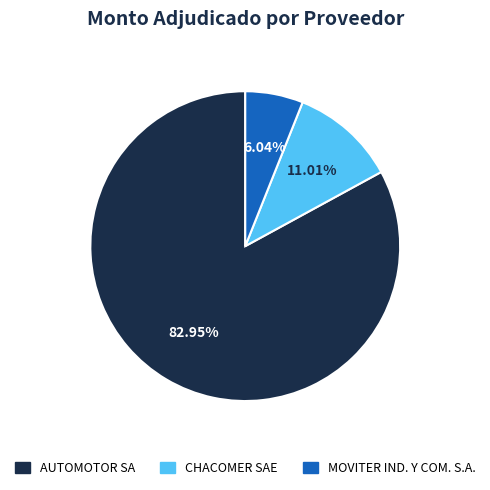

Combined, what portion of the pie is CHACOMER SAE and AUTOMOTOR SA?

94.0%